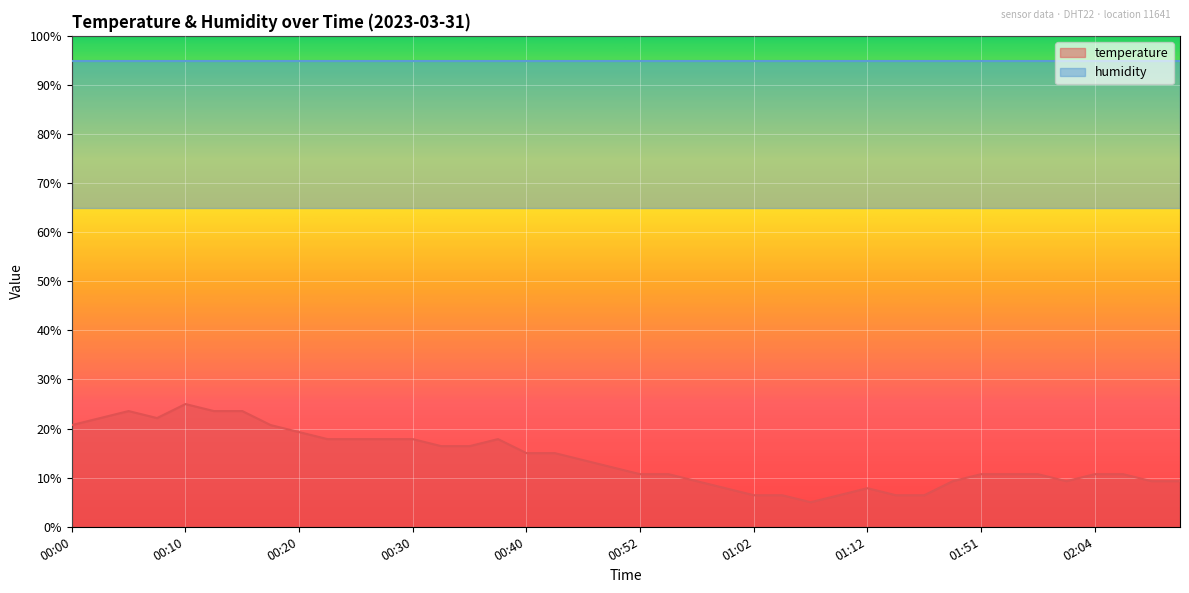

At which label is the value closest to 15?

00:40